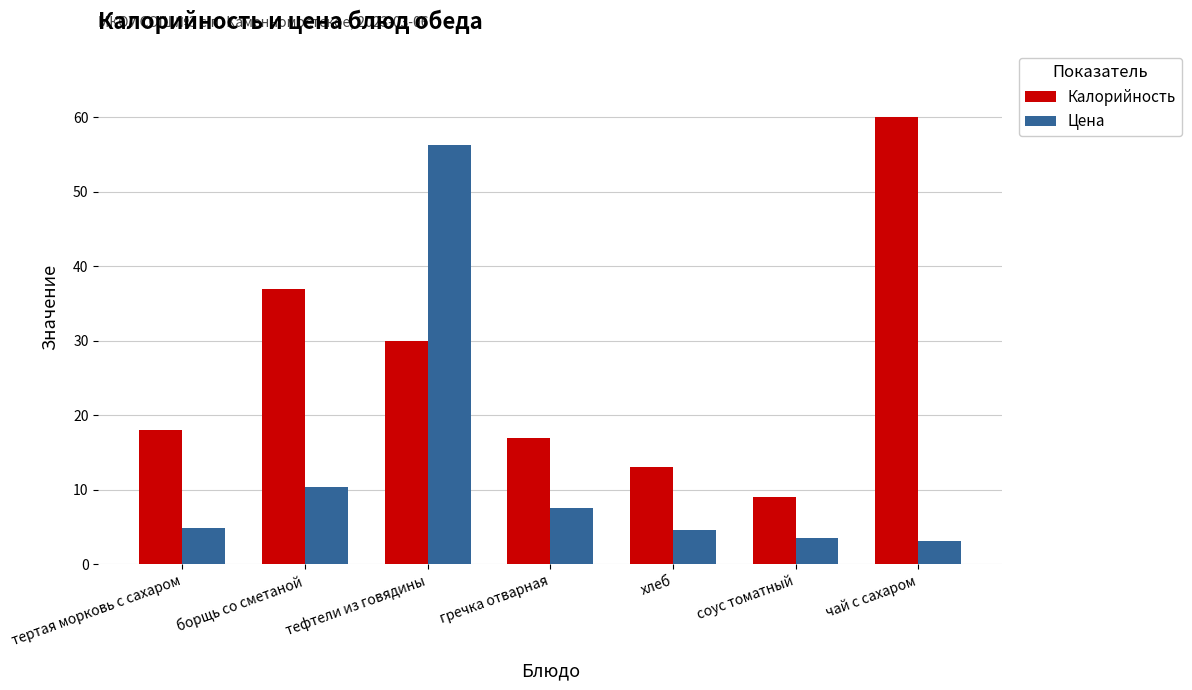

Which category has the lowest value in the Калорийность series?

соус томатный